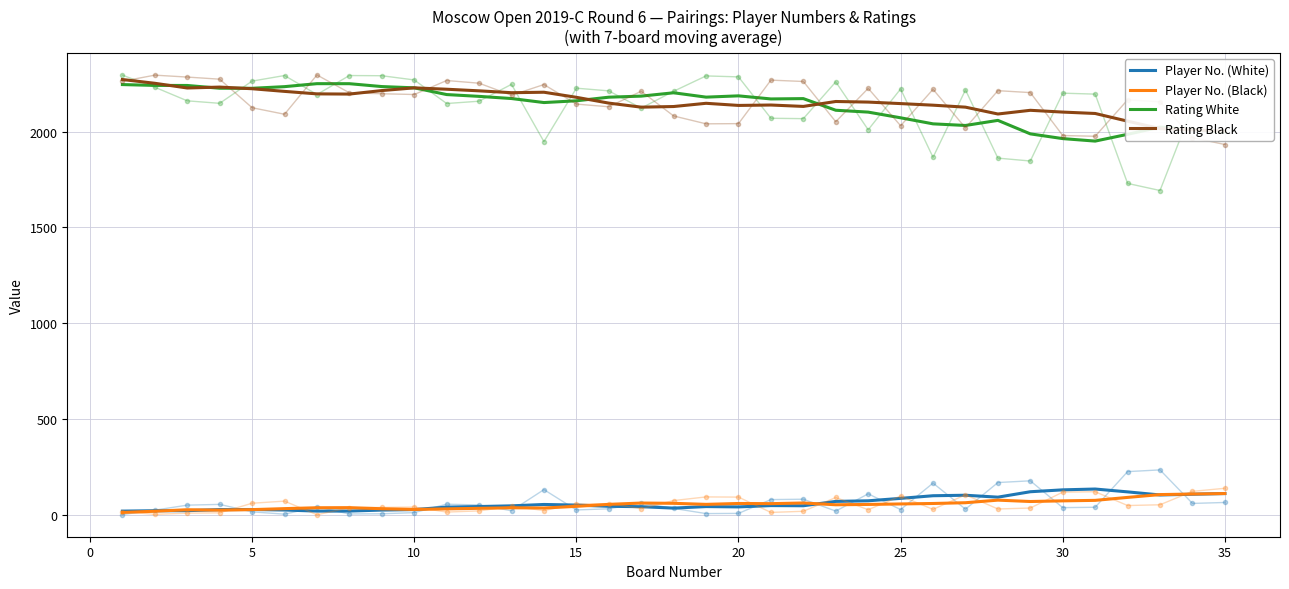

What is the greatest value displayed?

2272.3